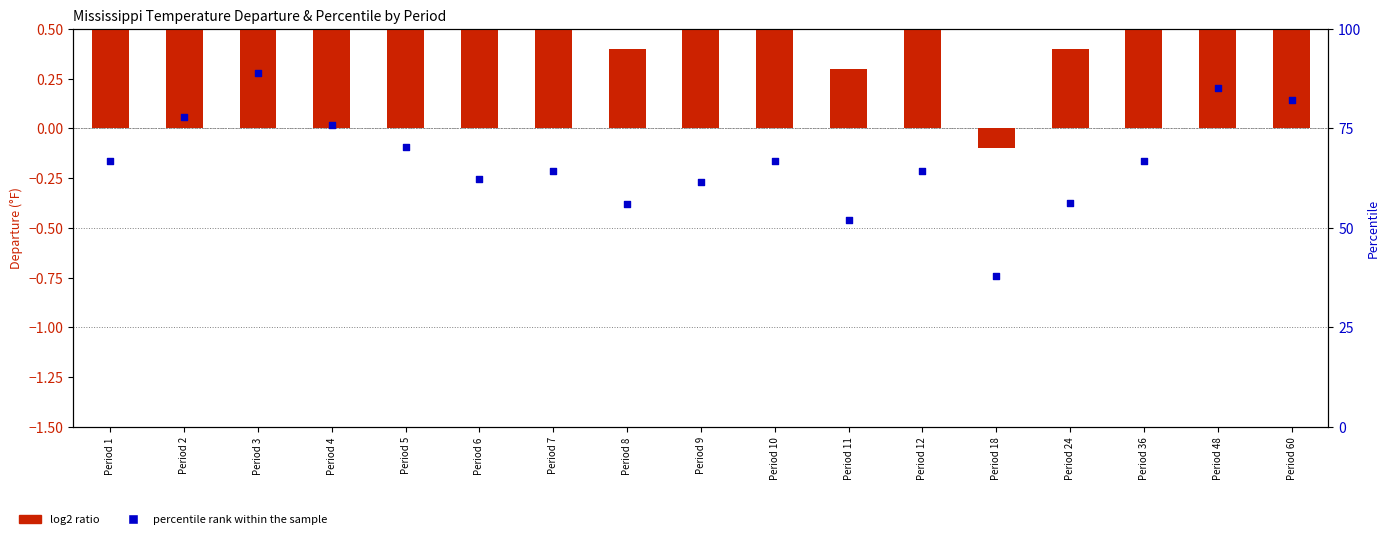

Is the value of percentile rank within the sample at Period 8 greater than the value of log2 ratio at Period 3?

Yes